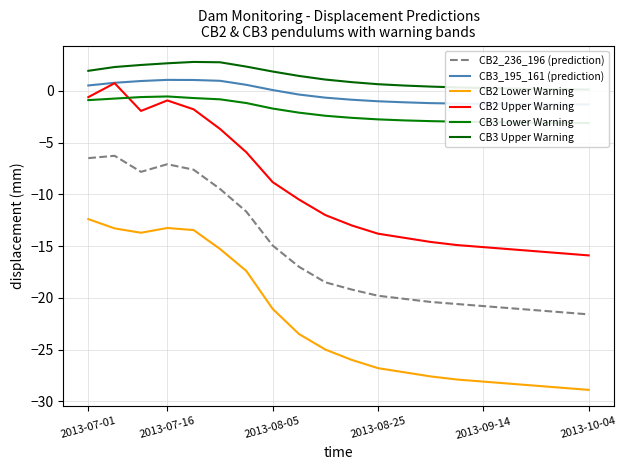

Reading right to left, transcribe all the data shown in this chart.

CB2_236_196 (prediction): -21.6	-21.4	-21.2	-21.0	-20.8	-20.6	-20.4	-20.1	-19.8	-19.2	-18.5	-17.0	-14.9	-11.7	-9.5	-7.6	-7.1	-7.8	-6.3	-6.5
CB3_195_161 (prediction): -1.3	-1.3	-1.3	-1.3	-1.2	-1.2	-1.2	-1.1	-1.0	-0.8	-0.7	-0.3	0.1	0.6	1.0	1.1	1.1	1.0	0.8	0.5
CB2 Lower Warning: -28.9	-28.7	-28.5	-28.3	-28.1	-27.9	-27.6	-27.2	-26.8	-26.0	-25.0	-23.5	-21.1	-17.4	-15.3	-13.5	-13.2	-13.7	-13.3	-12.4
CB2 Upper Warning: -15.9	-15.7	-15.5	-15.3	-15.1	-14.9	-14.6	-14.2	-13.8	-13.0	-12.0	-10.5	-8.8	-5.9	-3.7	-1.8	-0.9	-1.9	0.7	-0.6
CB3 Lower Warning: -3.1	-3.1	-3.1	-3.0	-3.0	-3.0	-2.9	-2.9	-2.8	-2.6	-2.4	-2.1	-1.7	-1.2	-0.8	-0.7	-0.5	-0.6	-0.7	-0.9
CB3 Upper Warning: 0.1	0.2	0.2	0.2	0.3	0.3	0.4	0.5	0.7	0.8	1.1	1.4	1.9	2.4	2.8	2.8	2.7	2.5	2.3	1.9